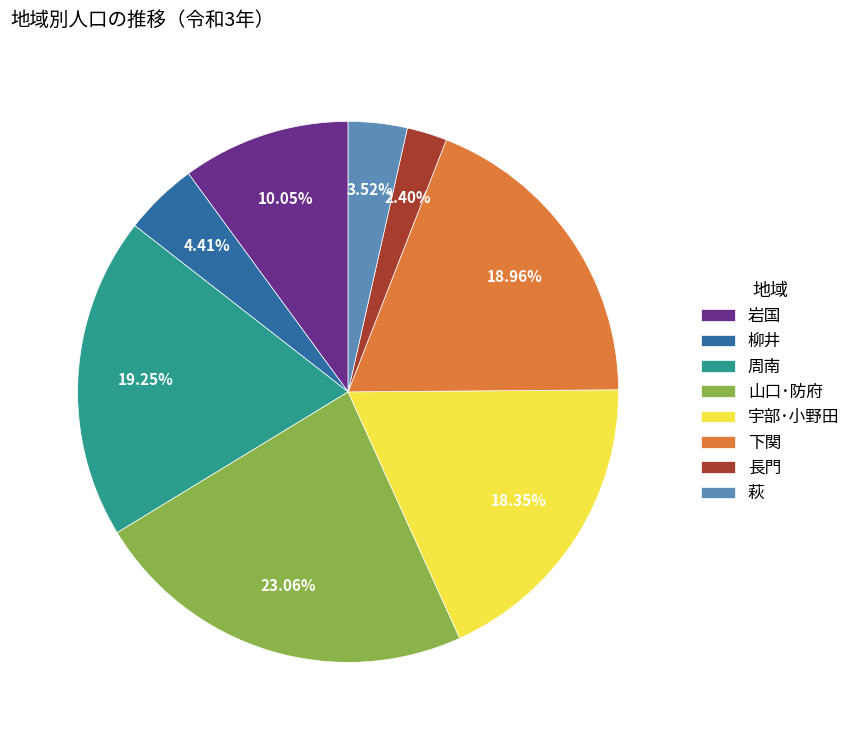

Combined, do 山口･防府 and 周南 account for over 50%?

No